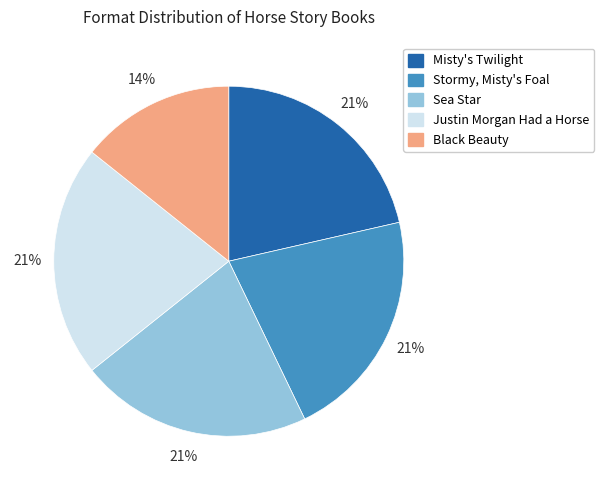

To the nearest percent, what portion does Justin Morgan Had a Horse represent?

21%